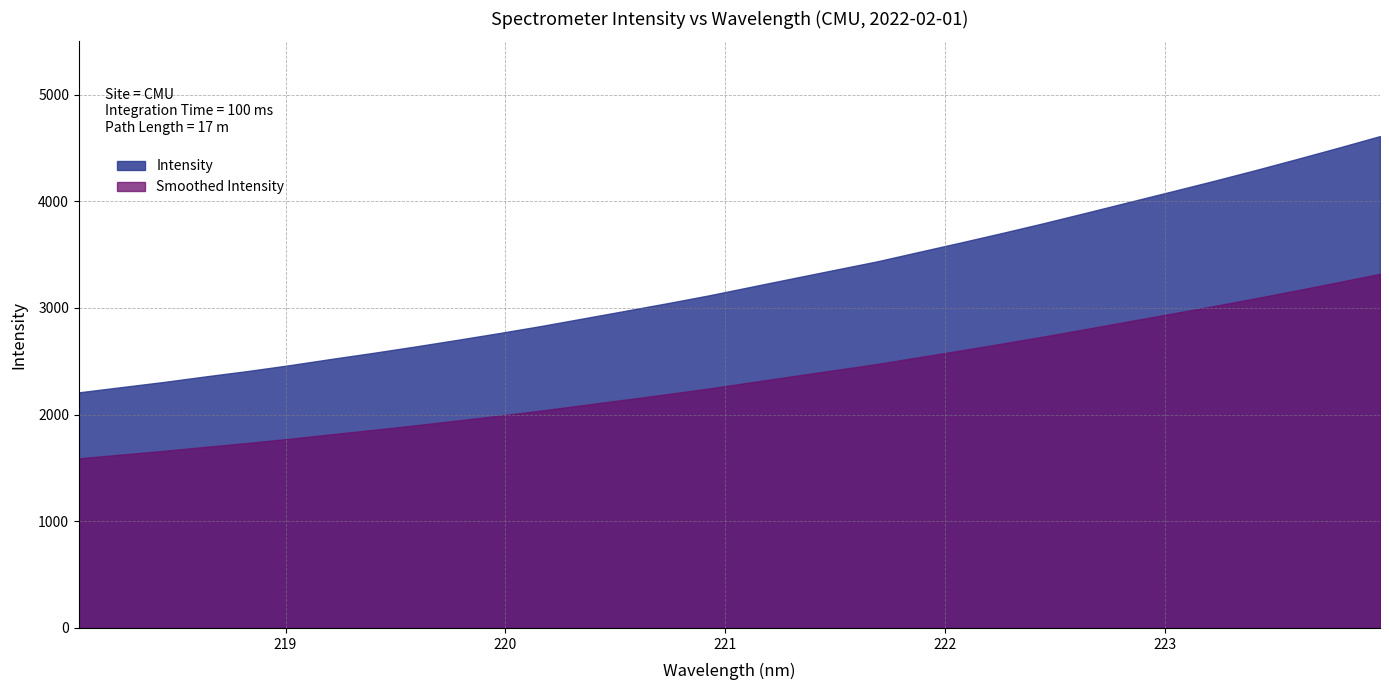

What is the maximum value shown in the chart?

4611.9